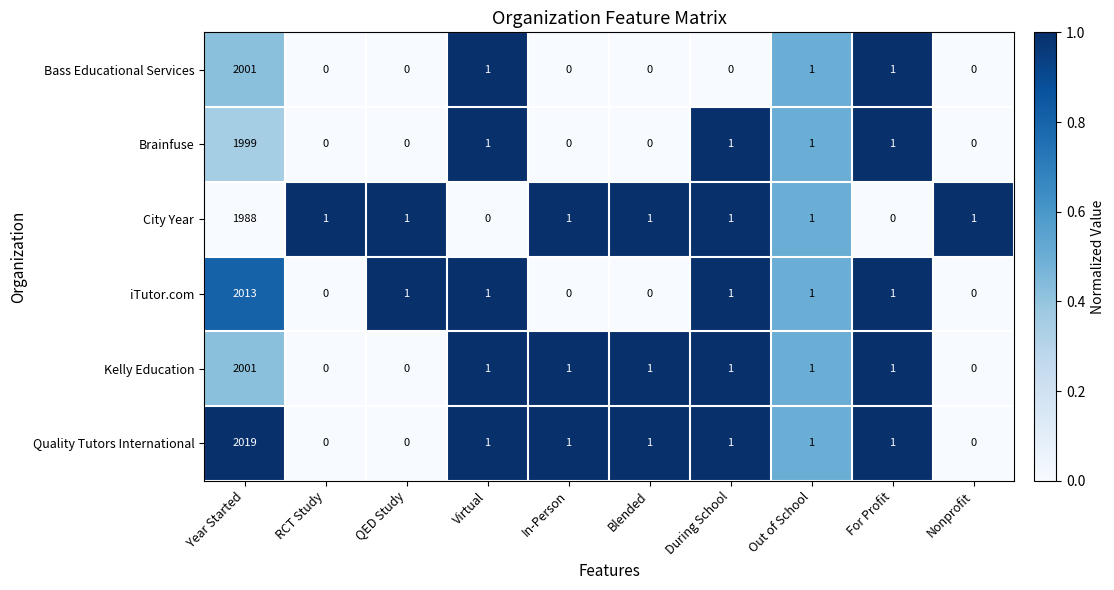

The value of Brainfuse at For Profit is 1. True or false?

True